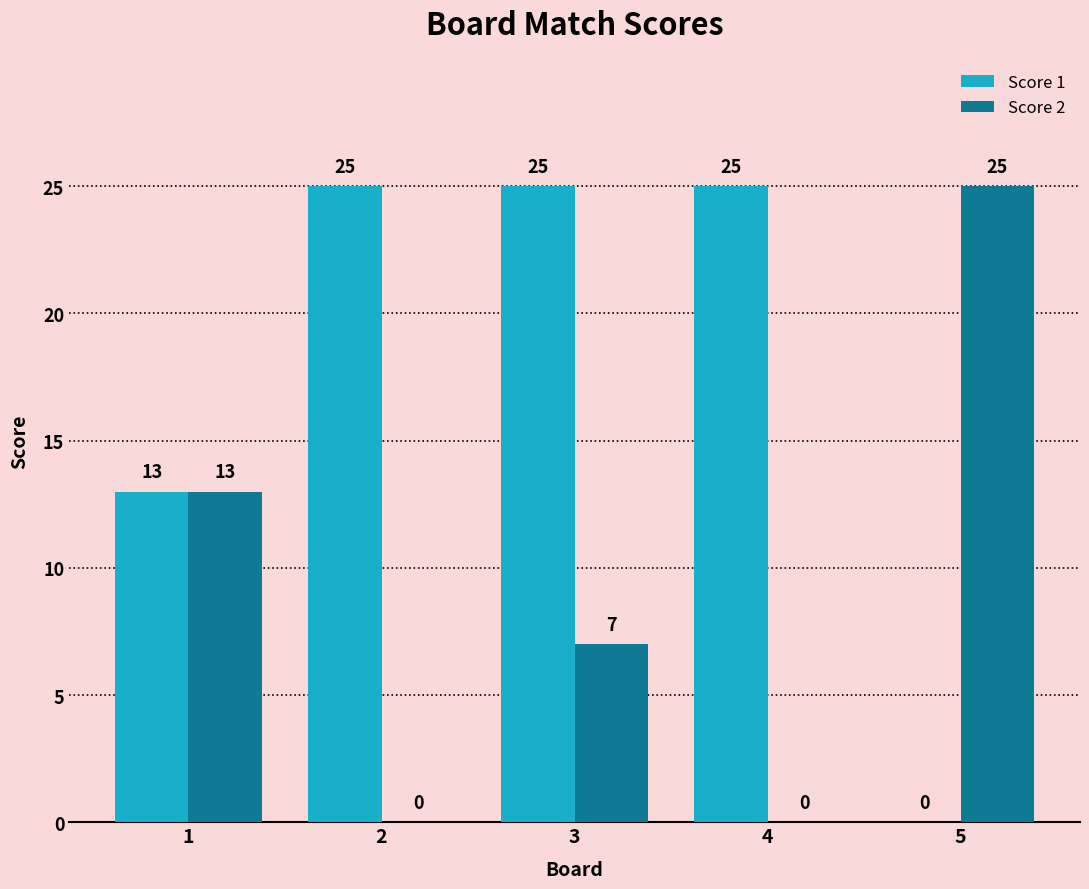

Which category has the highest value in the Score 2 series?

5